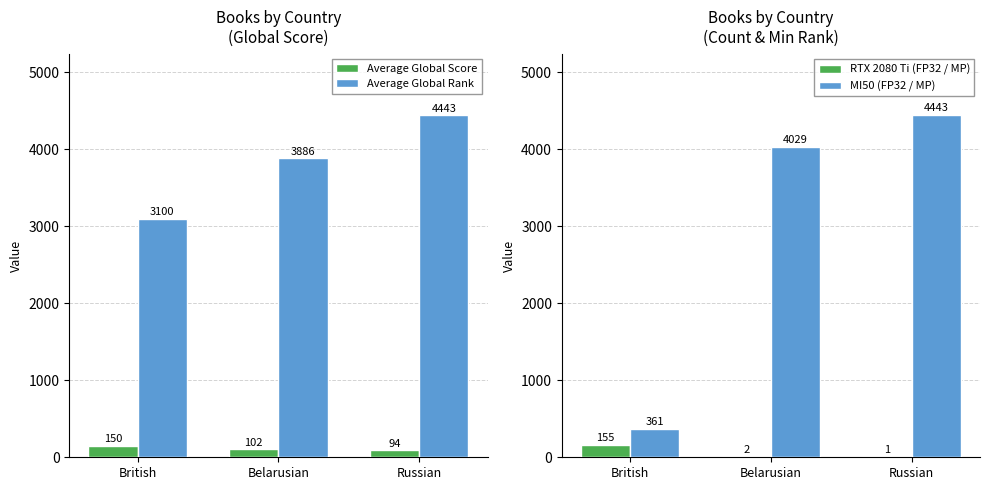

Between British and Russian, which series saw the biggest shift?

MI50 (FP32 / MP)